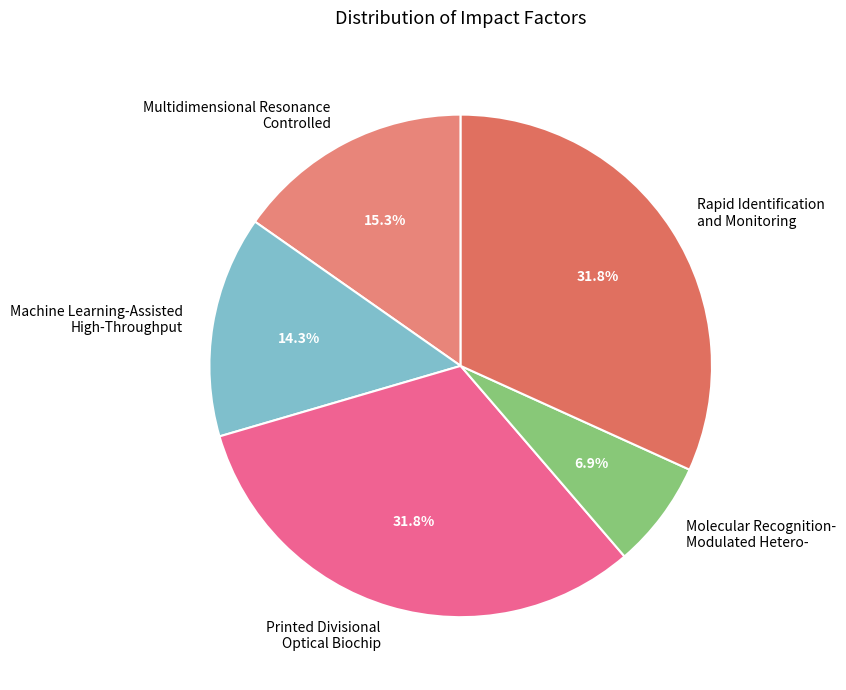

Is there a majority slice in this chart?

No